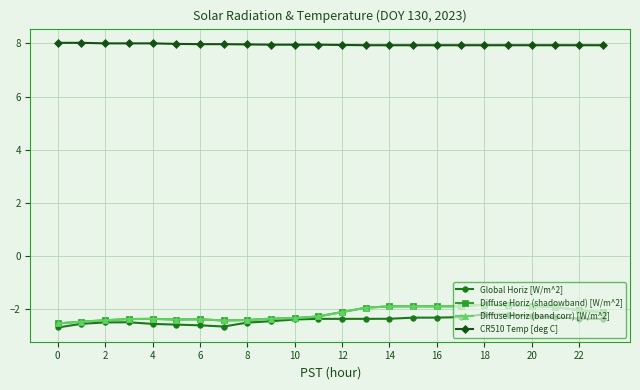

What is the value of the CR510 Temp [deg C] point at the 22nd from the left?

7.9